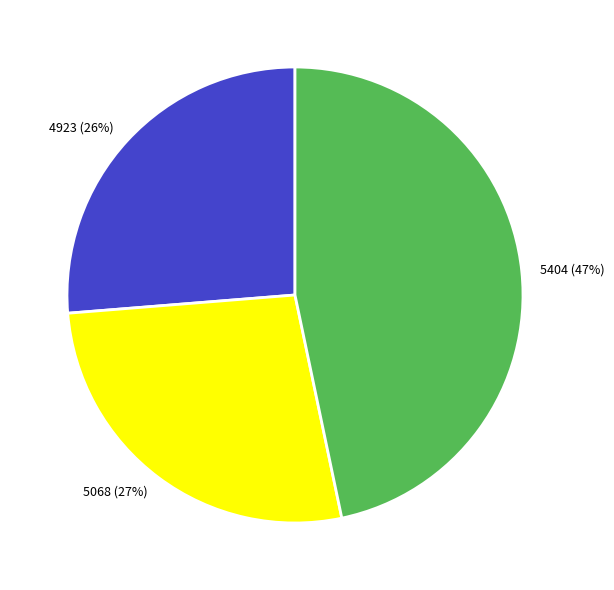

To the nearest percent, what portion does 4923 represent?

26%